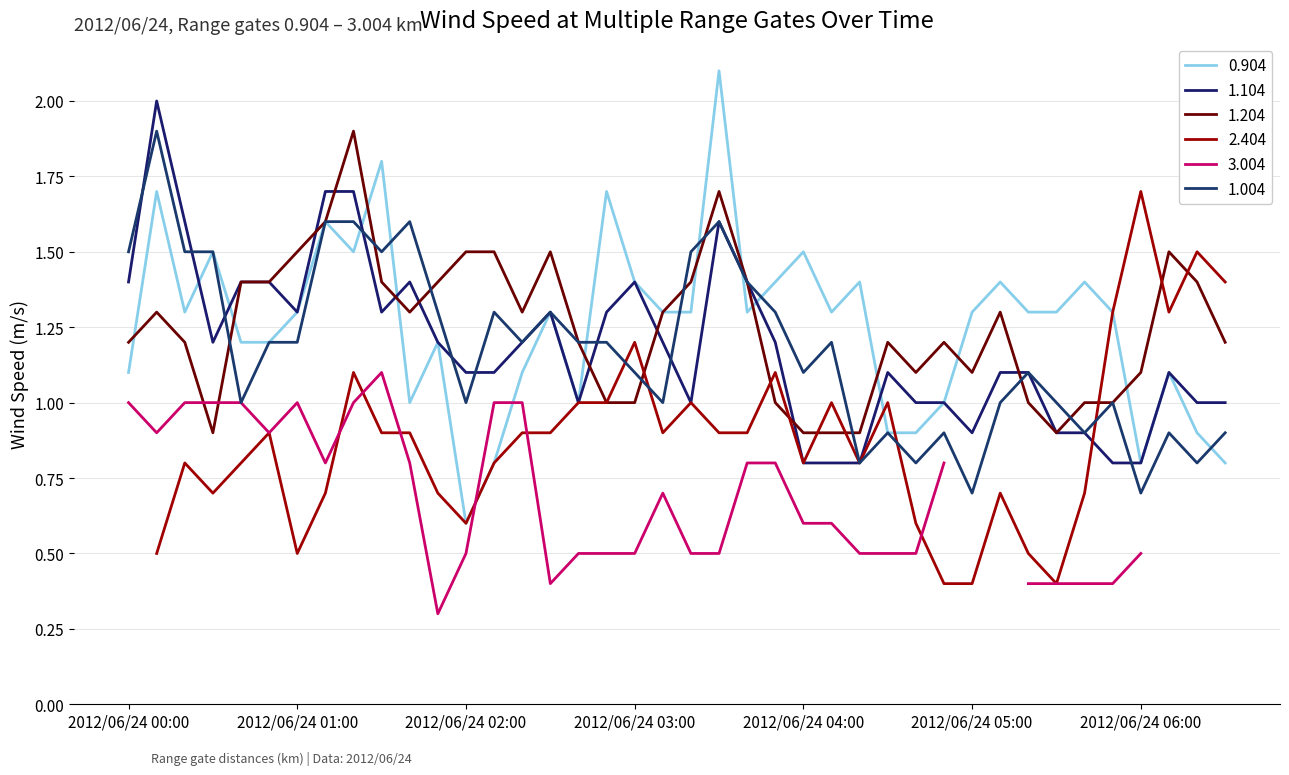

Which category has the highest value across all series?

2012/06/24 03:30